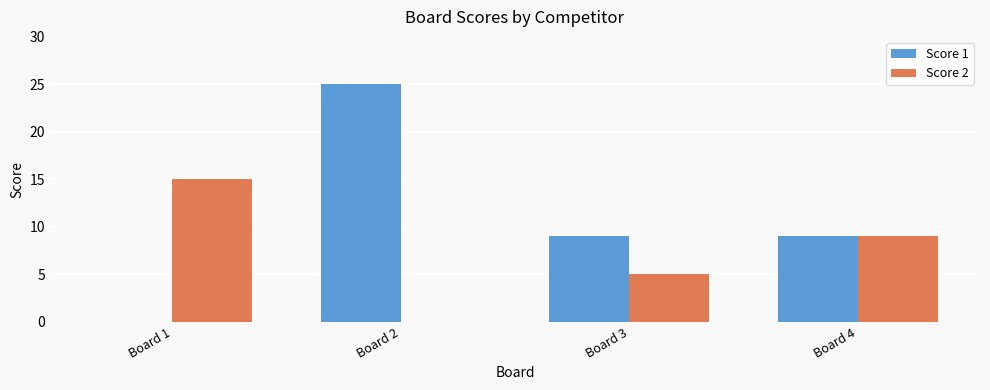

Count the Score 1 values in the range 9 to 25.

3